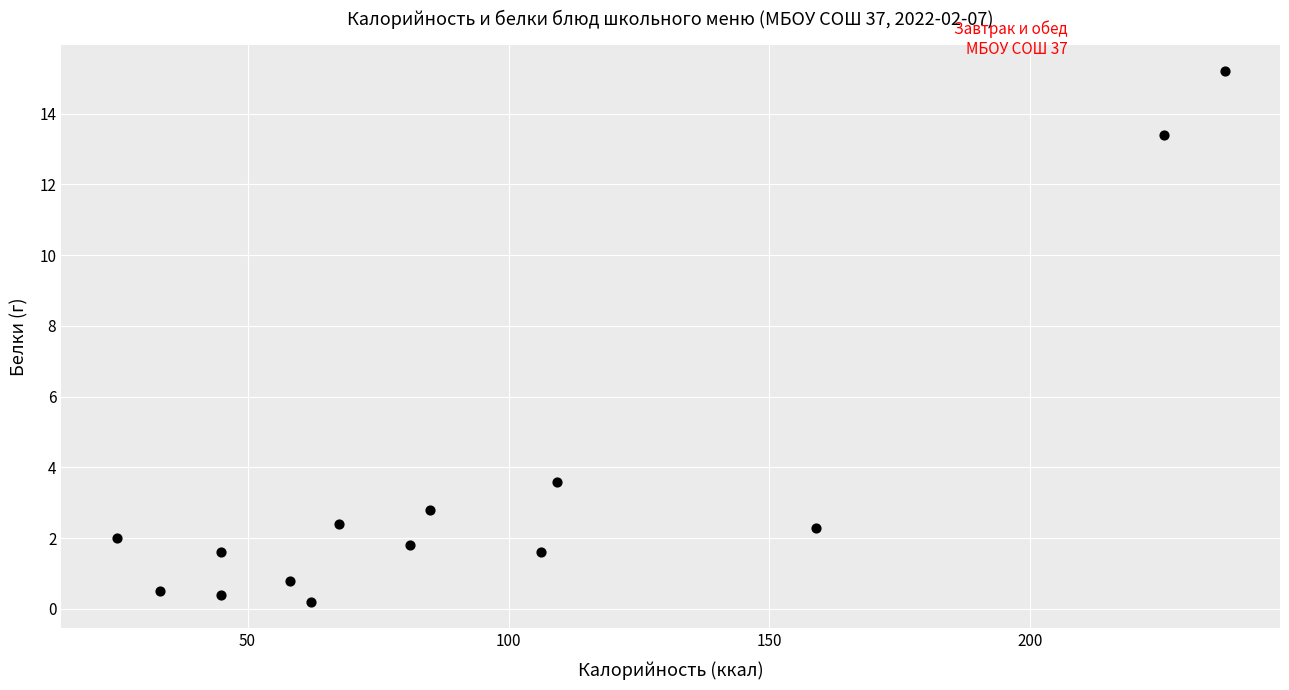

What is the range of Y values (max minus min)?

15.0